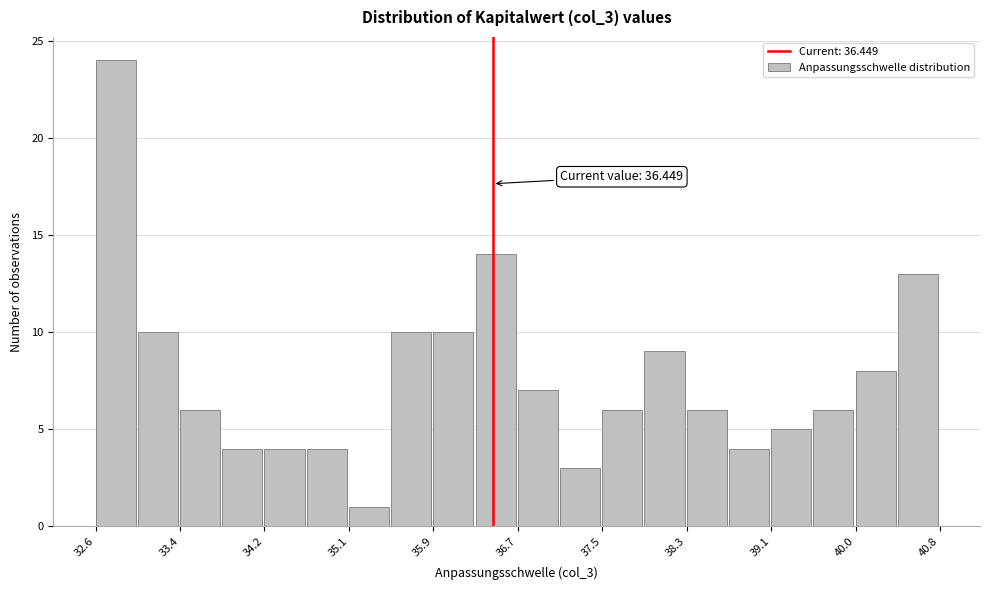

Over which range of the x-axis is the bar tallest?

32.6 to 33.0